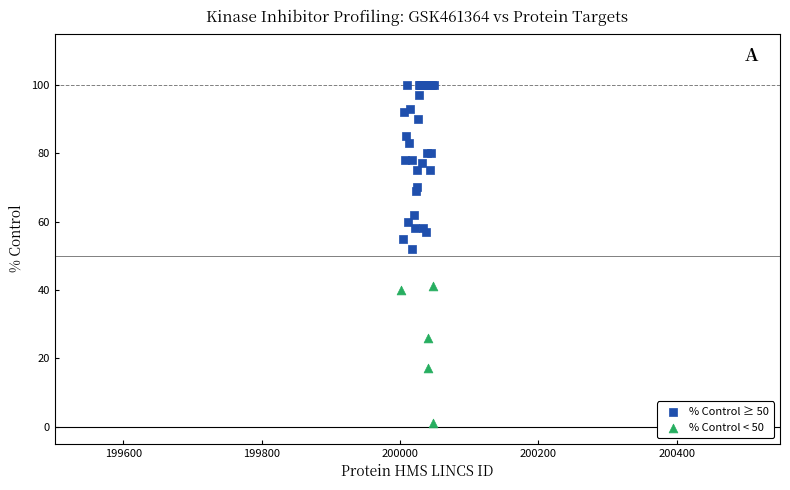

Which series reaches the maximum Y coordinate?

% Control ≥ 50